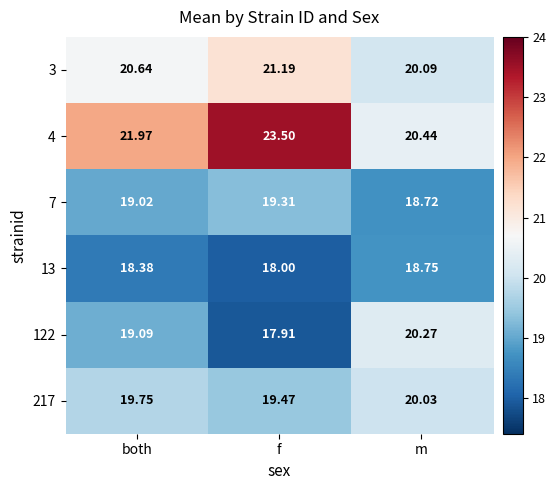

Which category has the highest value in the 7 series?

f